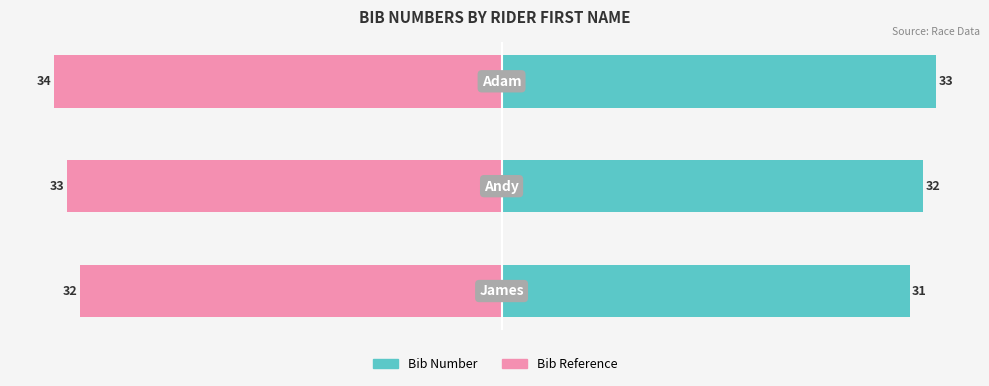

What is the total value across all series at 2?

-1